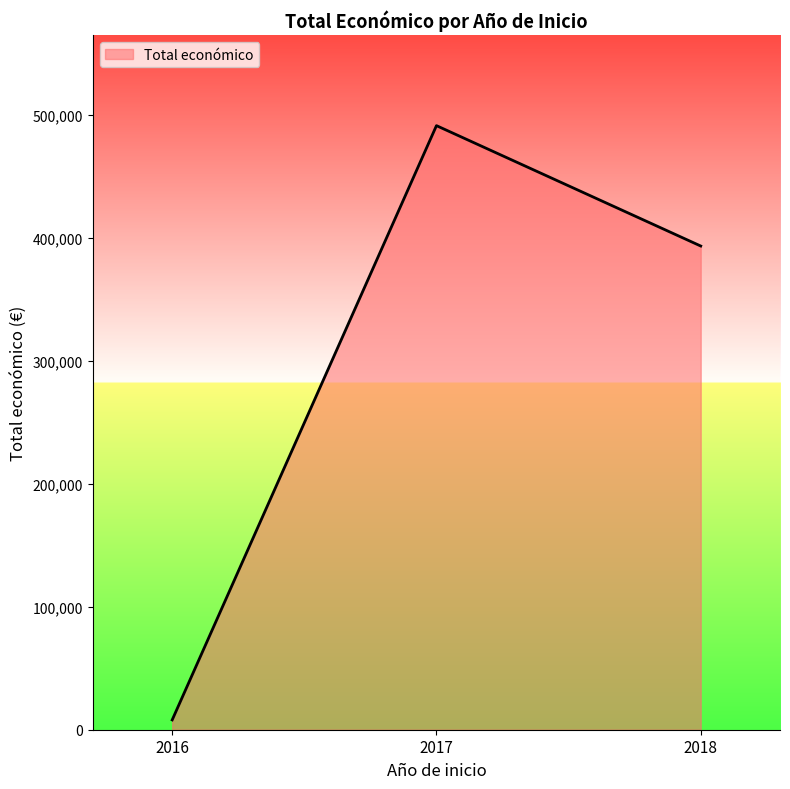

Is it true that the value at 2017 is 729056?

False